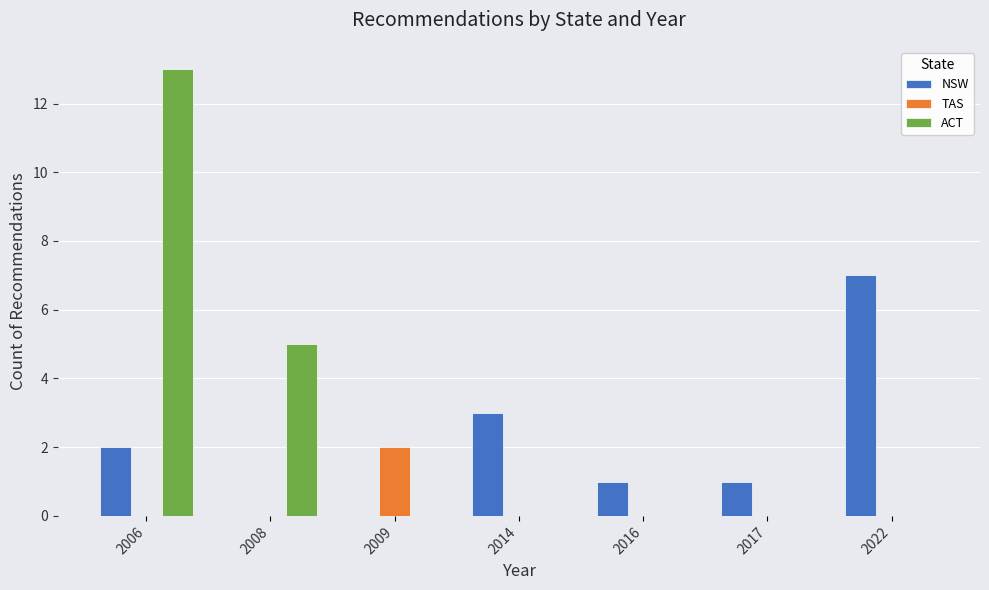

What is the maximum value for NSW?

7